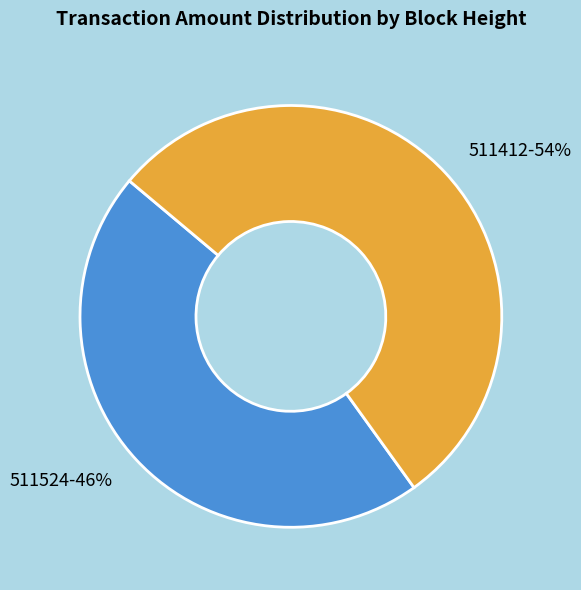

Is there any slice that represents more than half of the pie?

Yes